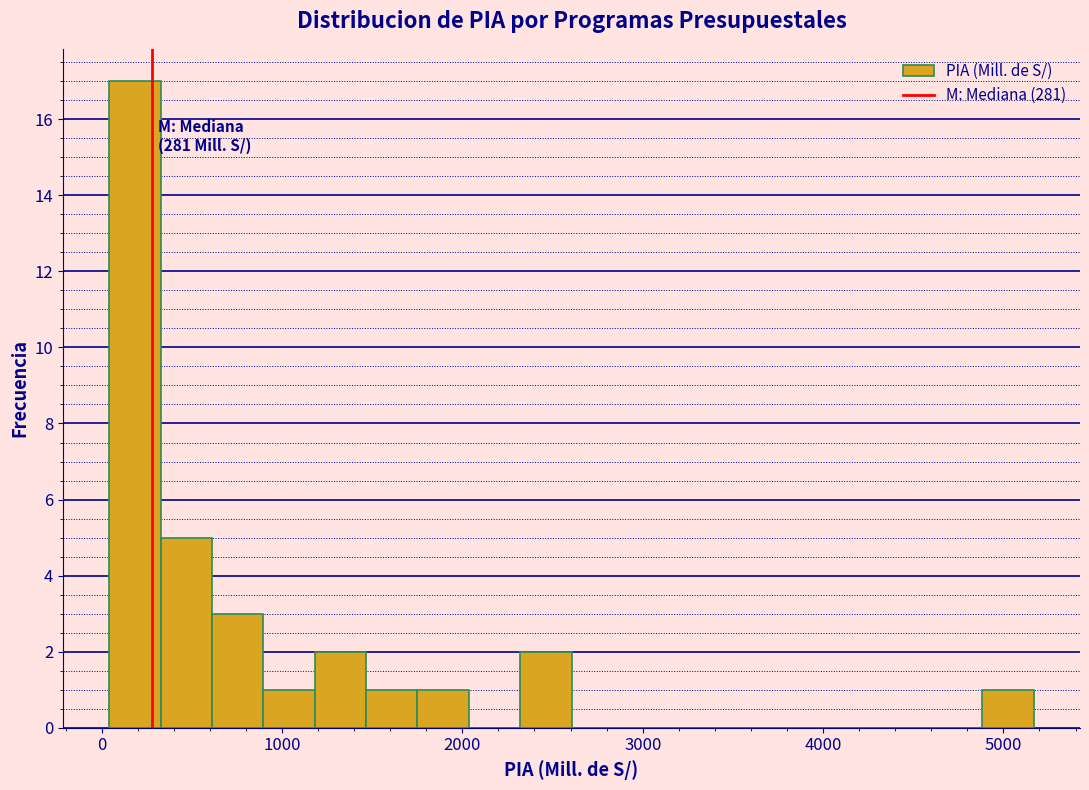

Read against the x-axis, roughly where is the centre of the tallest bar?

200